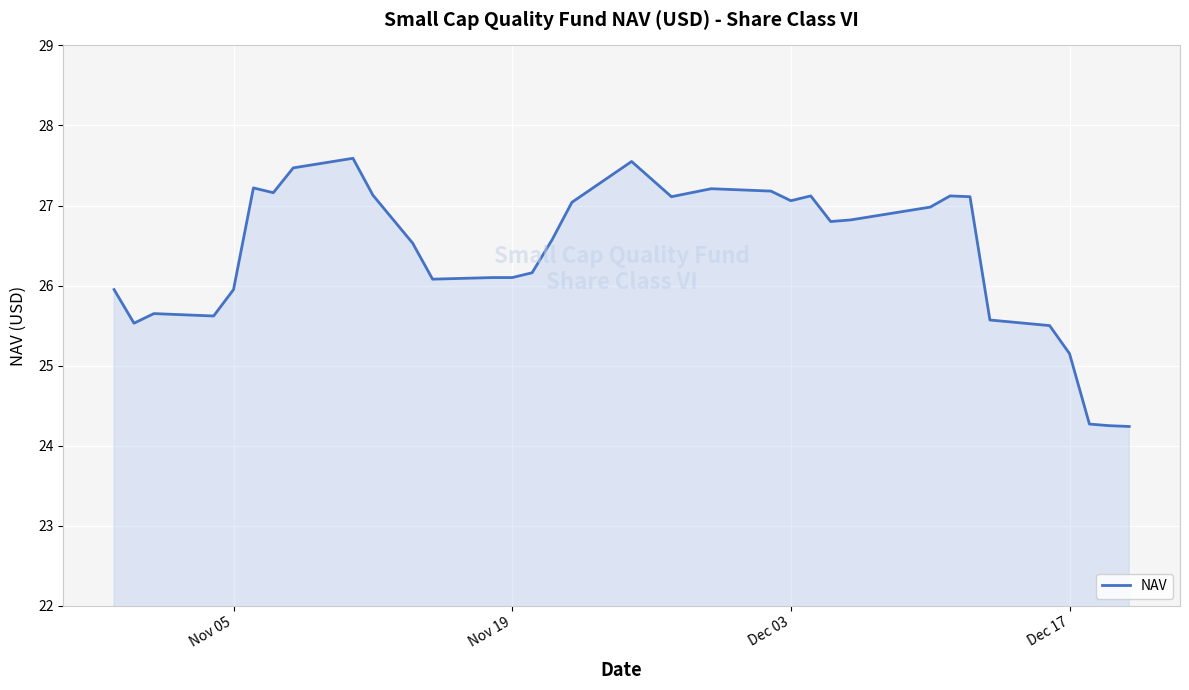

What is the smallest value displayed?

24.2